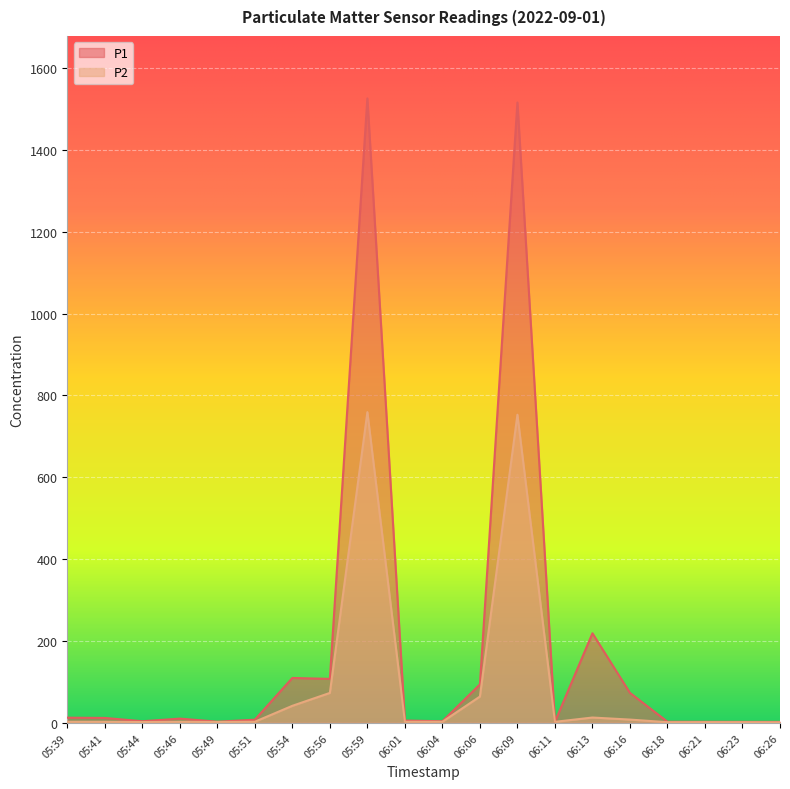

How many data points in P1 are less than 10?

10